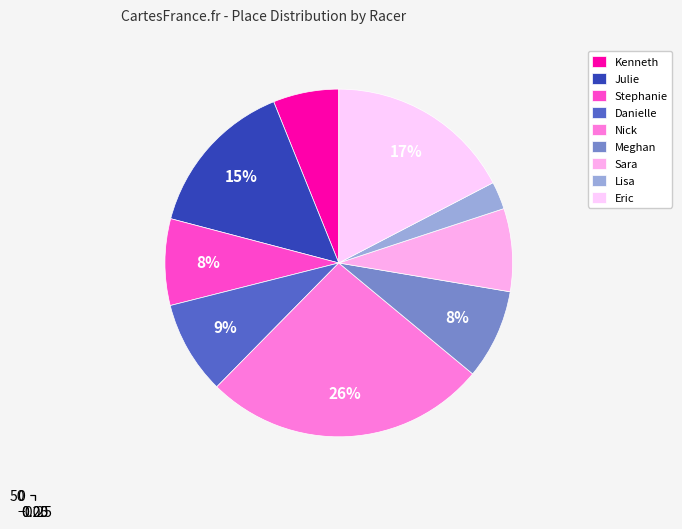

To the nearest percent, what portion does Sara represent?

8%